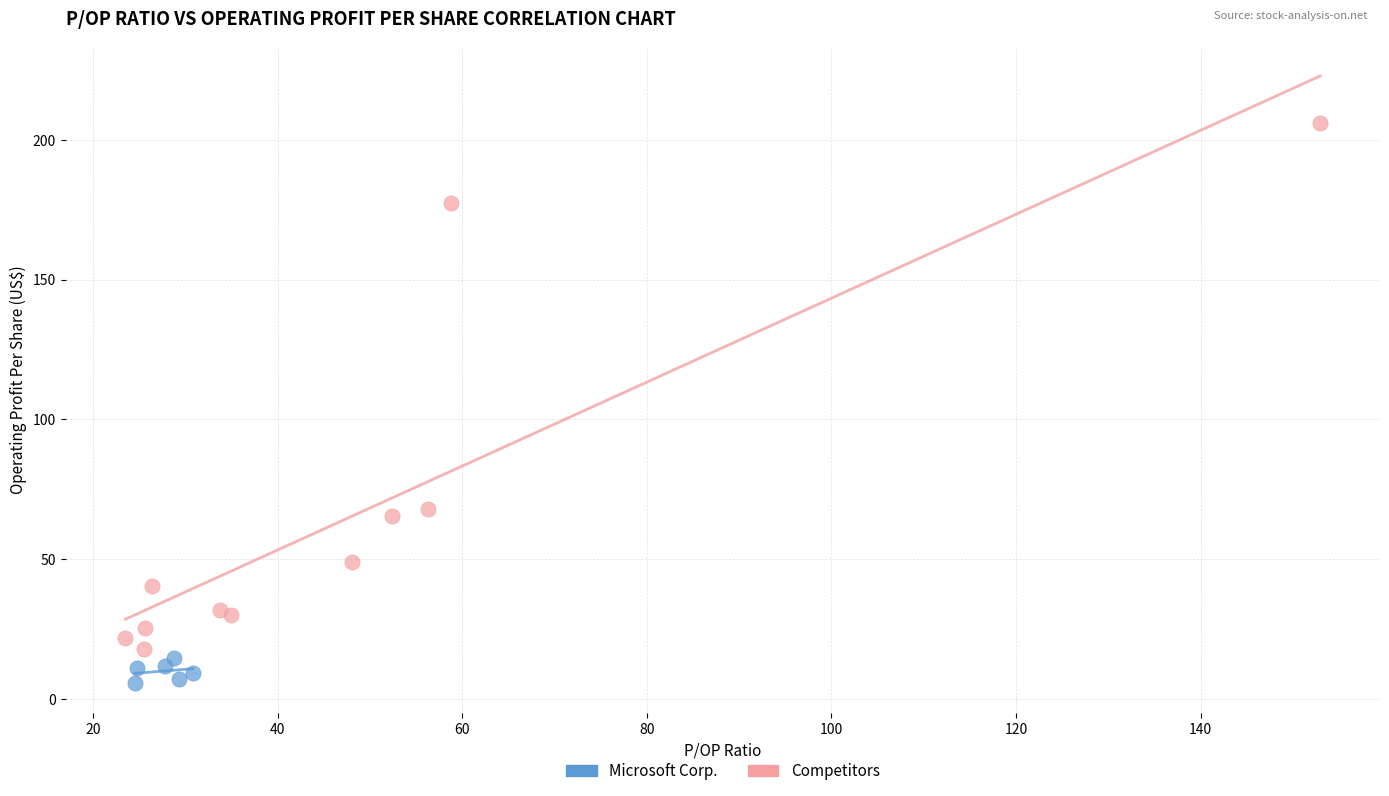

Which series contains the highest Y value?

Competitors